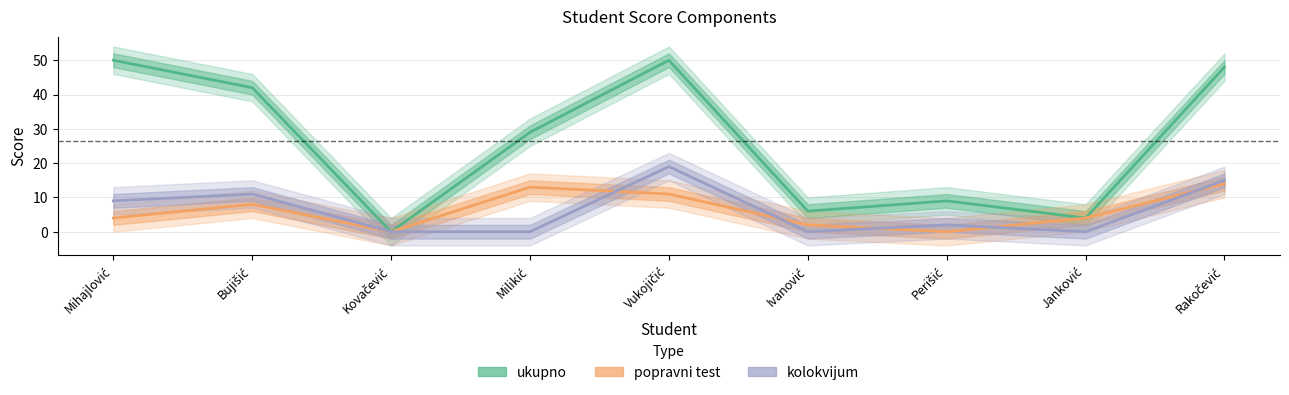

True or false: popravni test and kolokvijum cross at least once.

True